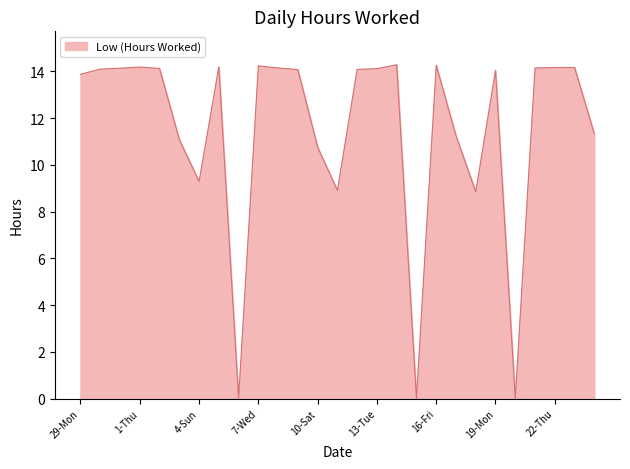

What is the greatest value displayed?

14.3